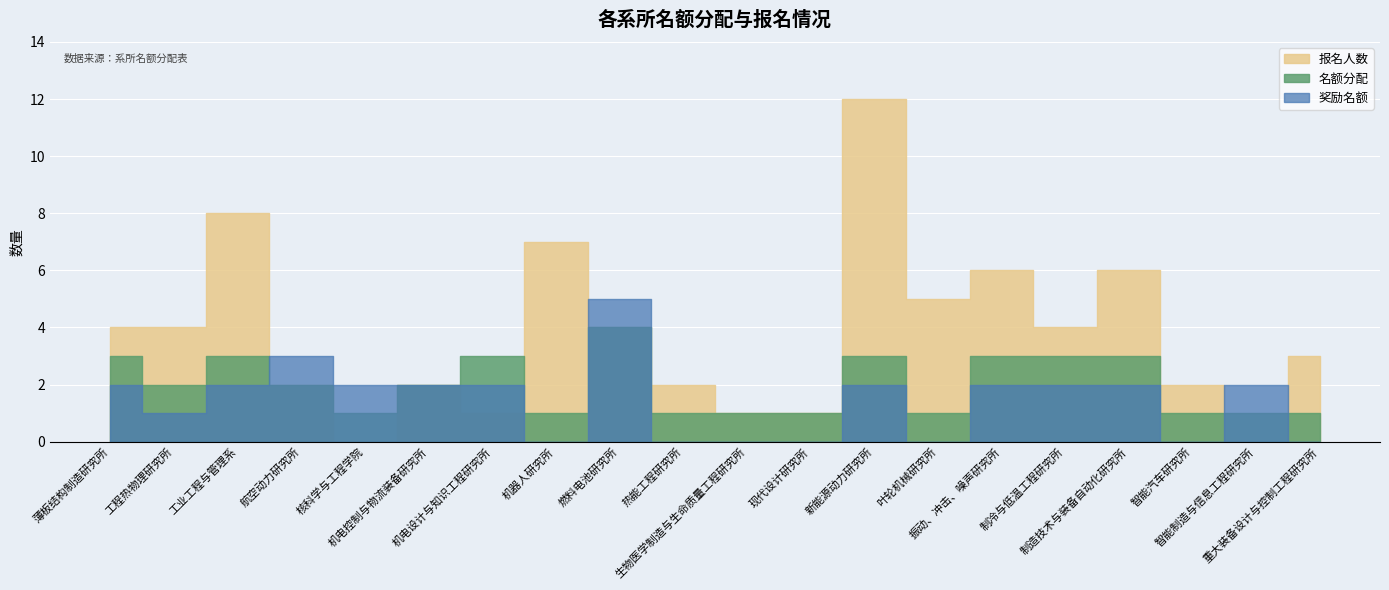

Read the 报名人数 value at 振动、冲击、噪声研究所, to the nearest 5.

5